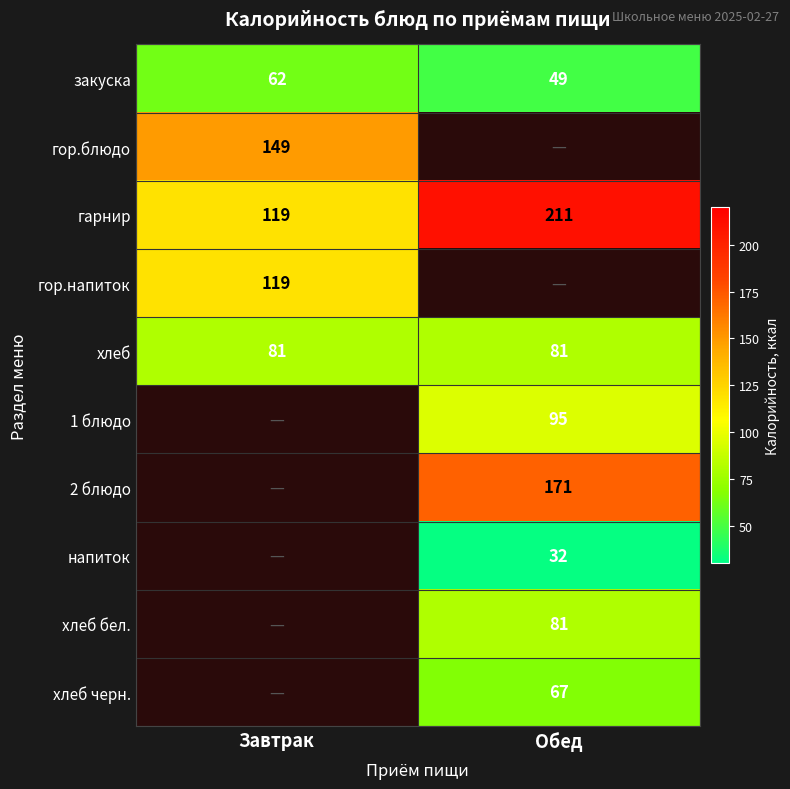

Is the value of гор.блюдо at Завтрак greater than the value of 1 блюдо at Обед?

Yes